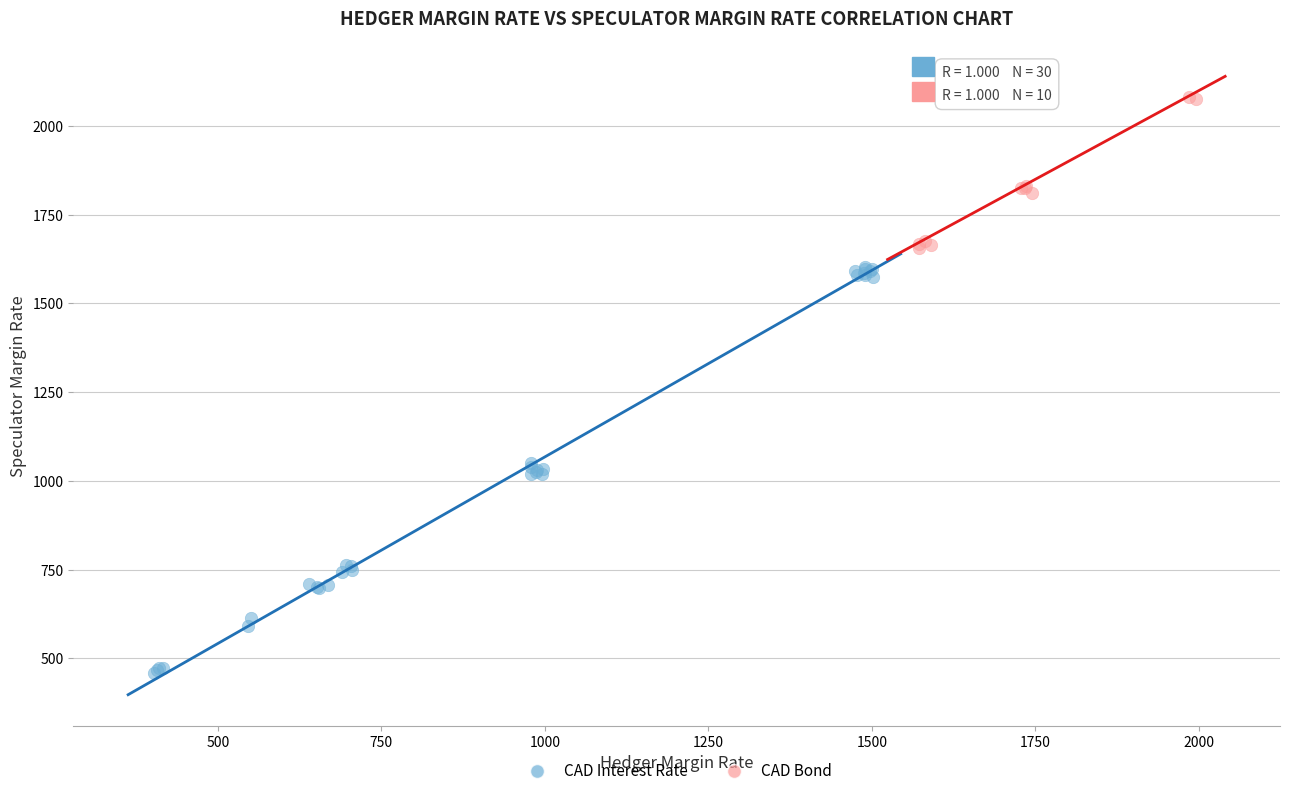

Which series reaches the maximum Y coordinate?

CAD Bond